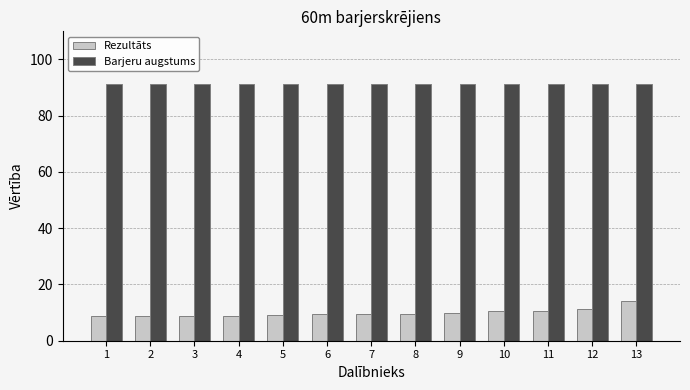

At how many categories does at least one series exceed 73?

13